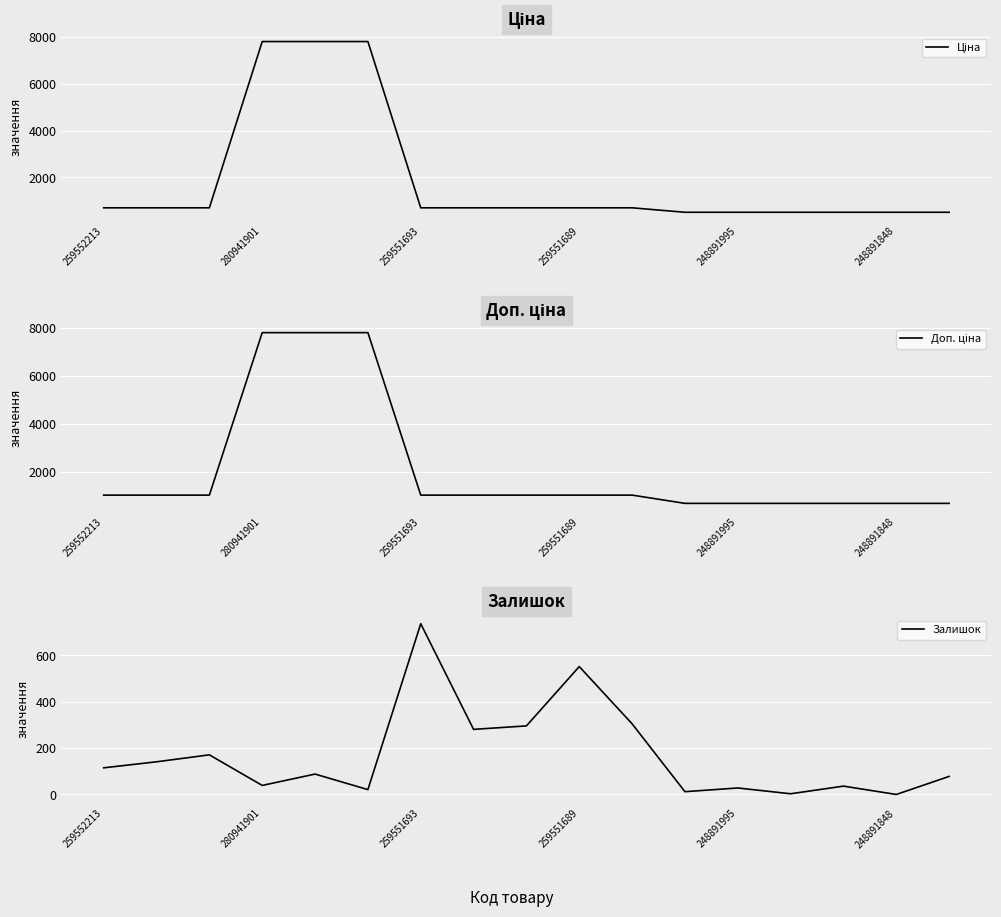

What is the sum of all Залишок values?

2903